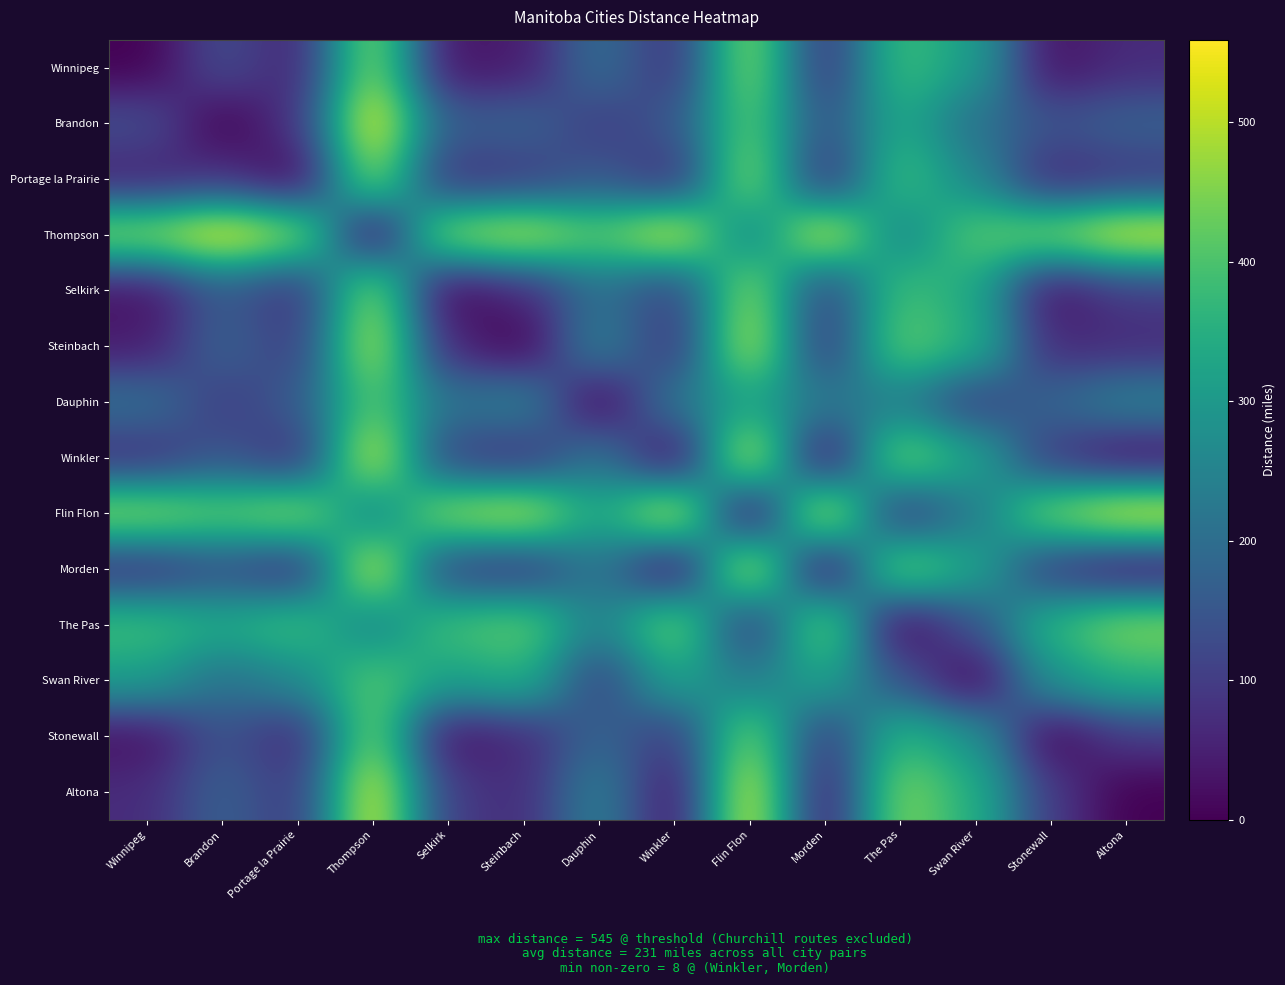

At how many categories does at least one series exceed 416?

13